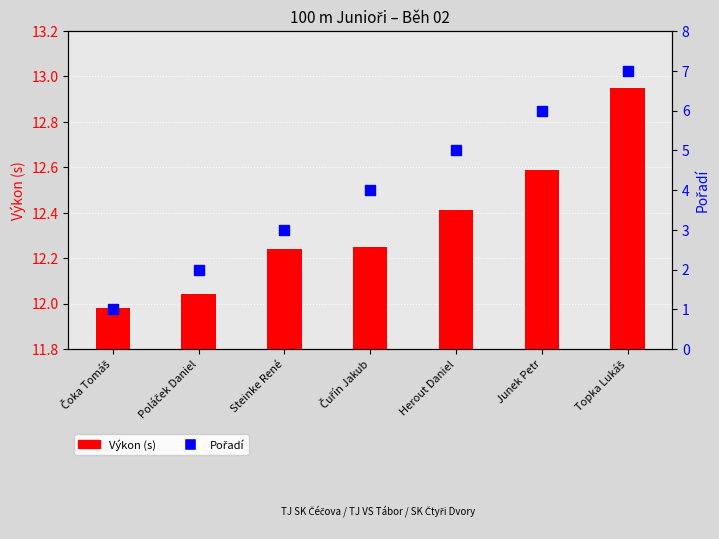

Which series reaches the minimum Y coordinate?

Pořadí